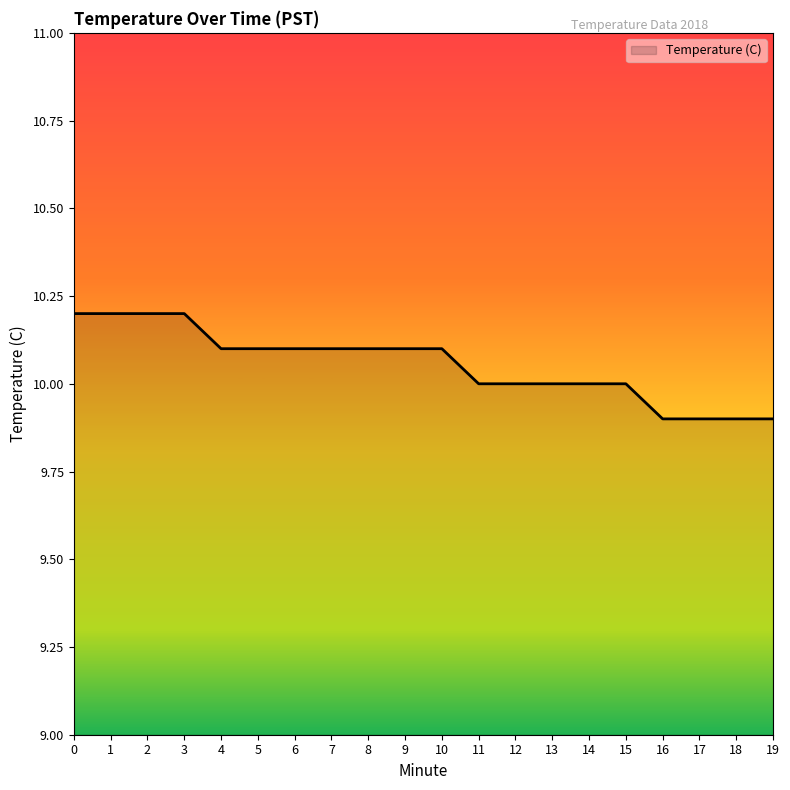

Does the chart have visible grid lines?

No